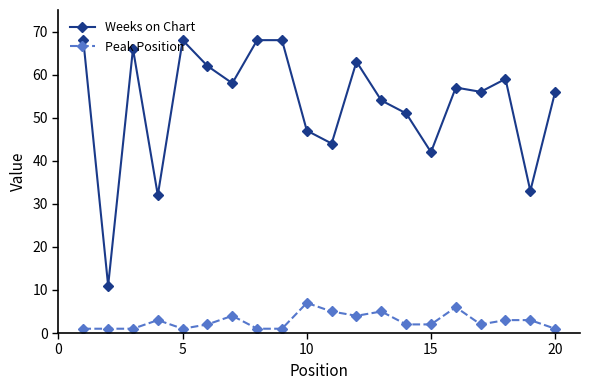

Rank the series by their average value, from lowest to highest.

Peak Position, Weeks on Chart